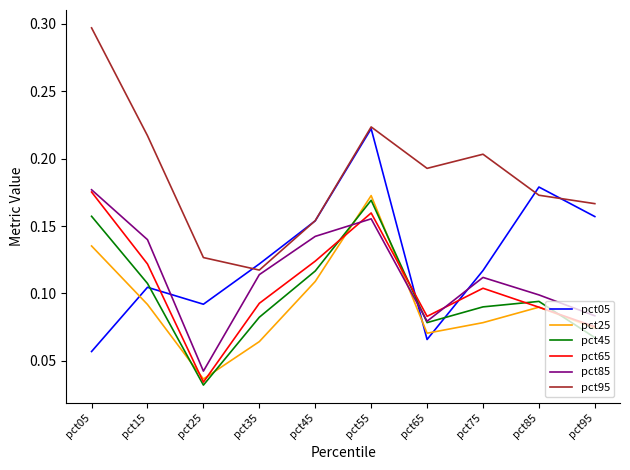

Count the pct95 values in the range 0 to 1.

10